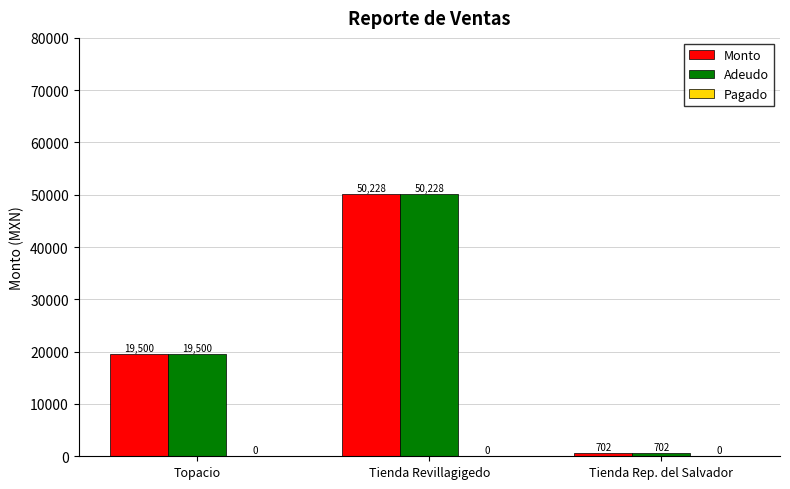

True or false: Monto has a value of 19500 at Topacio.

True